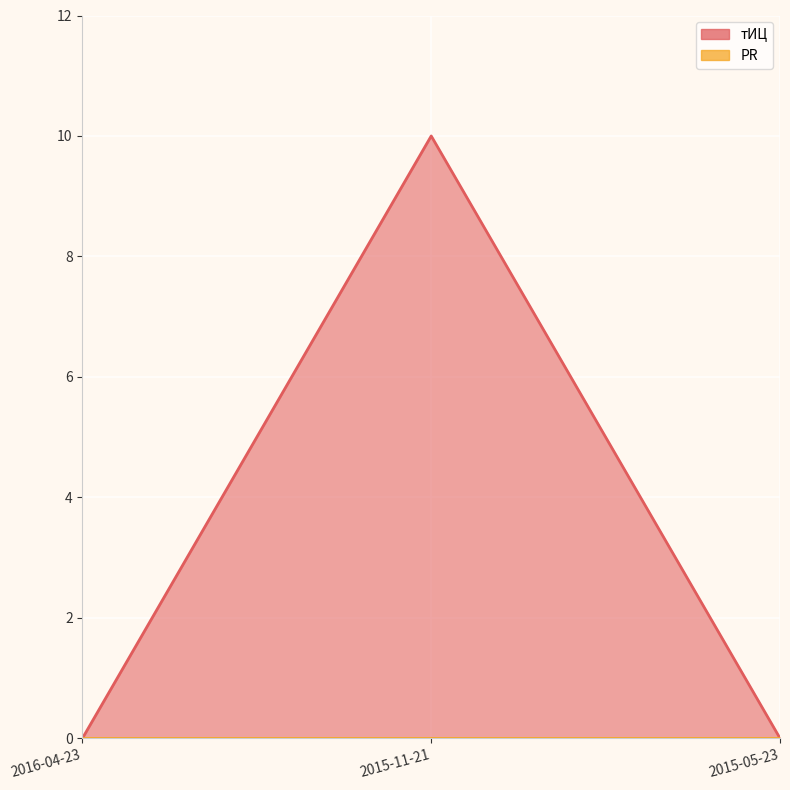

List the labels in order of value, smallest first.

2016-04-23, 2015-05-23, 2015-11-21